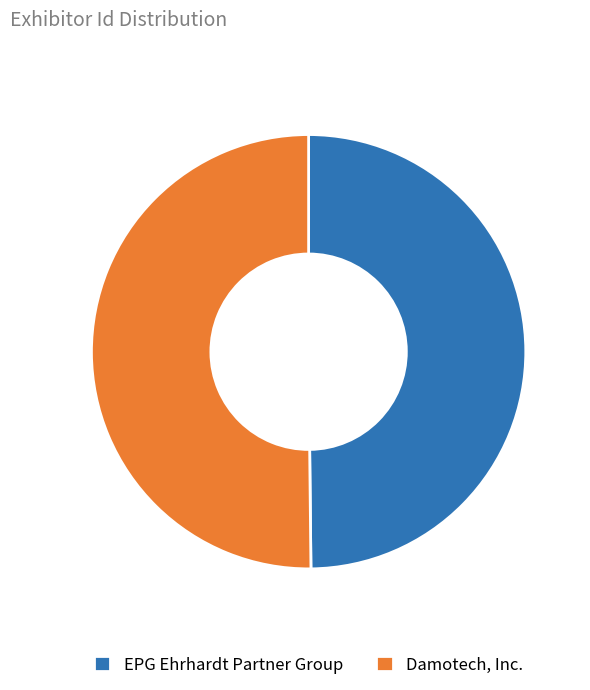

True or false: Damotech, Inc. accounts for 39% of the total.

False